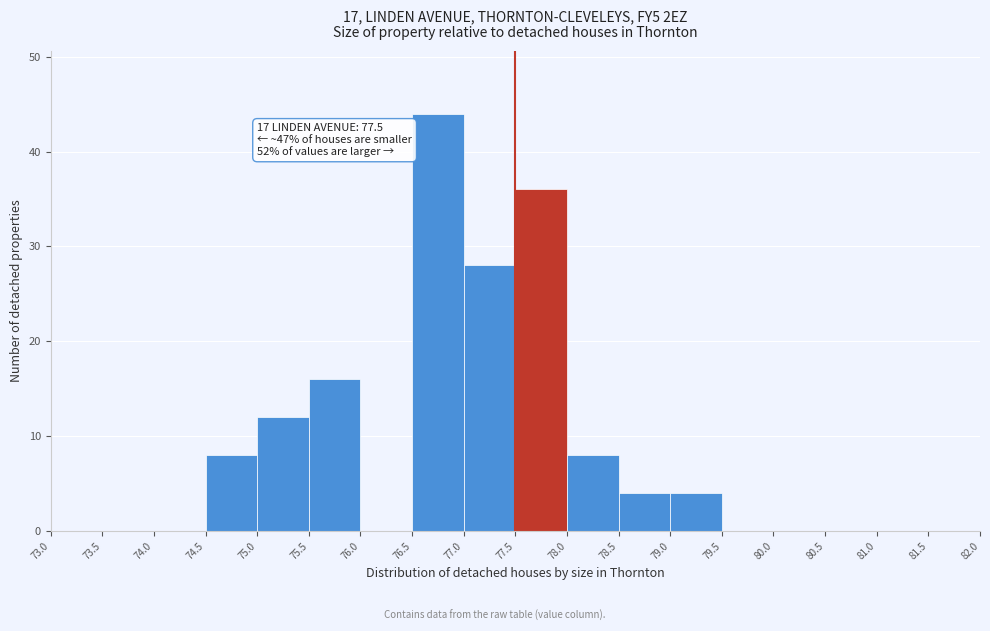

Over which range of the x-axis is the bar tallest?

76.5 to 77.0